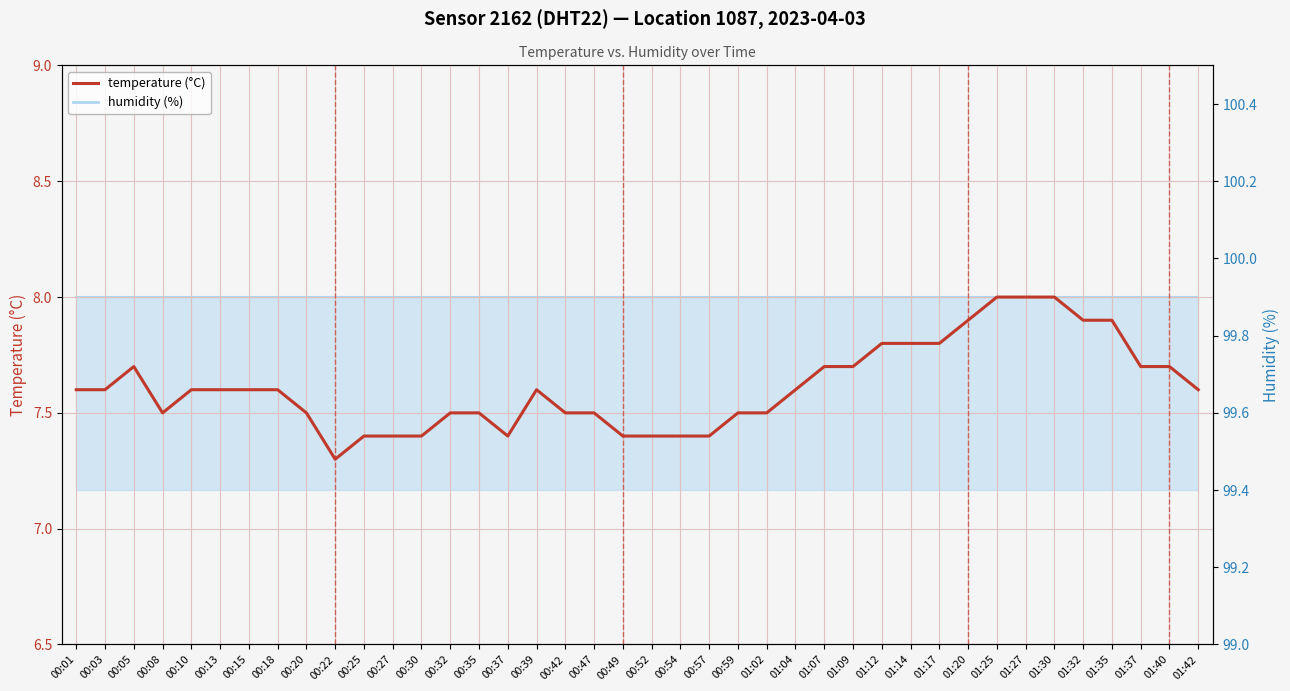

What is the difference between the highest and lowest values at 01:04?

92.3